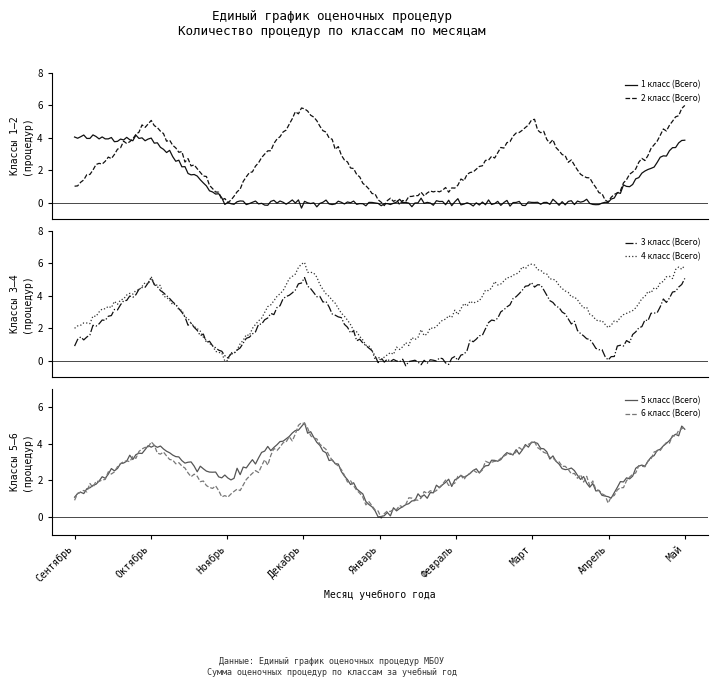

At how many categories does at least one series exceed 2?

6